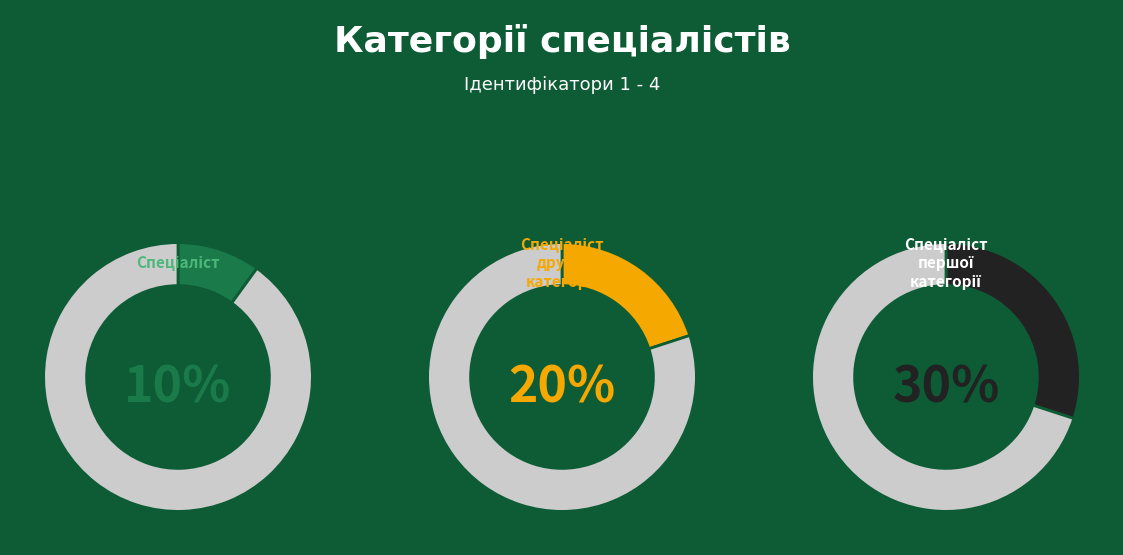

What portion of the pie excludes Спеціаліст першої категорії?

70.0%